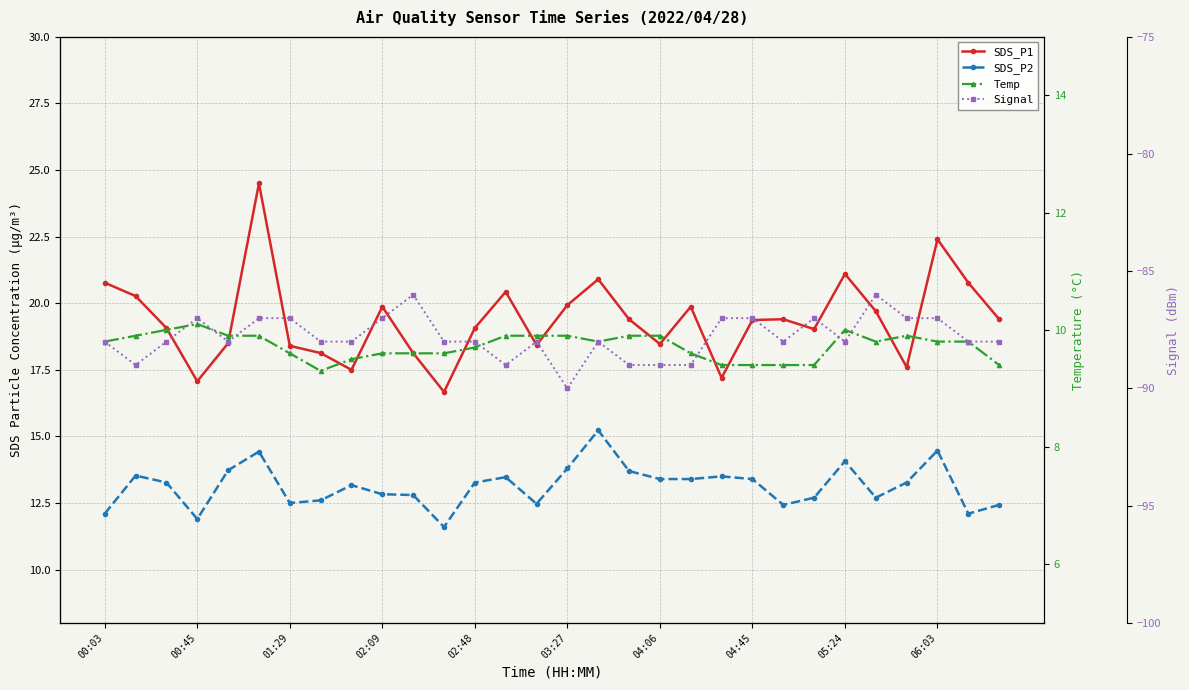

List the series in order of their peak value, lowest first.

Signal, Temp, SDS_P2, SDS_P1